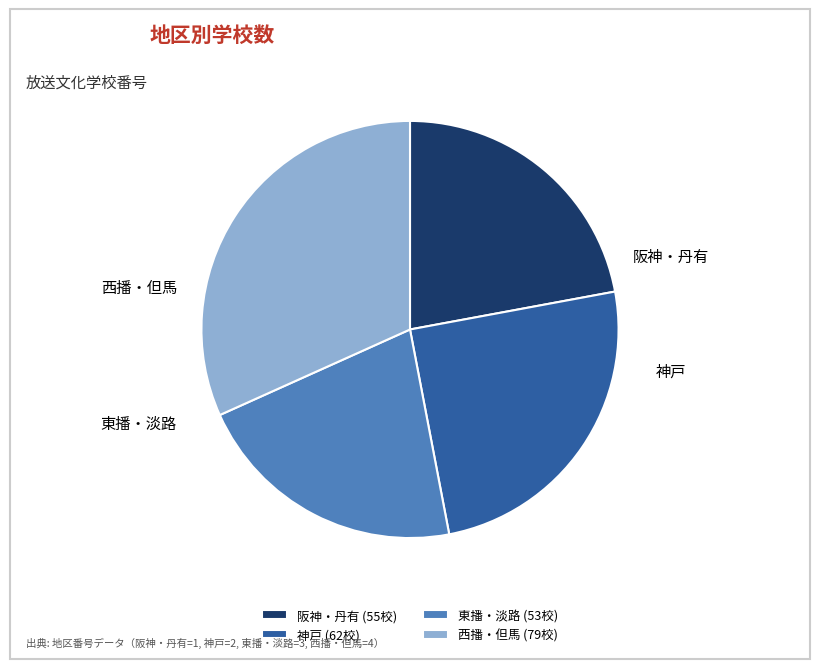

Between 阪神・丹有 and 東播・淡路, which is larger?

阪神・丹有